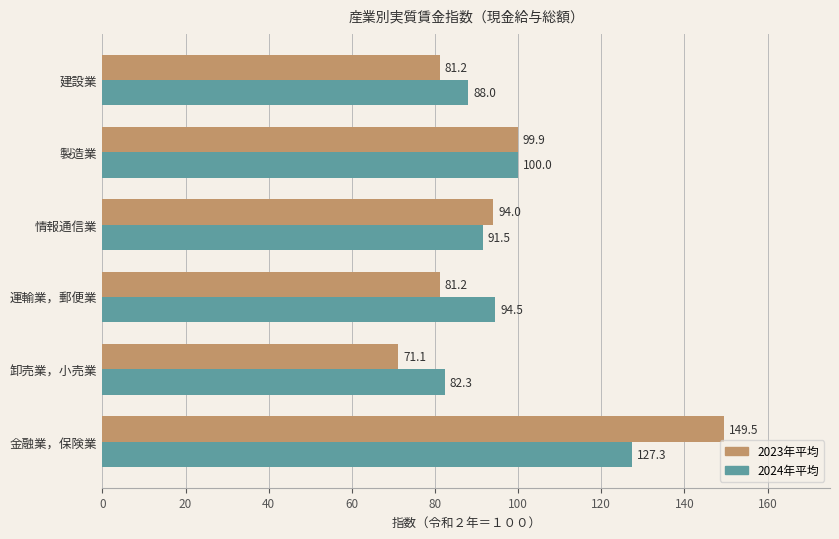

How many distinct data groups are displayed?

2